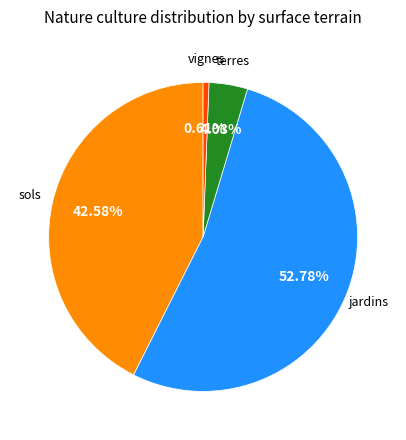

Is there a majority slice in this chart?

Yes